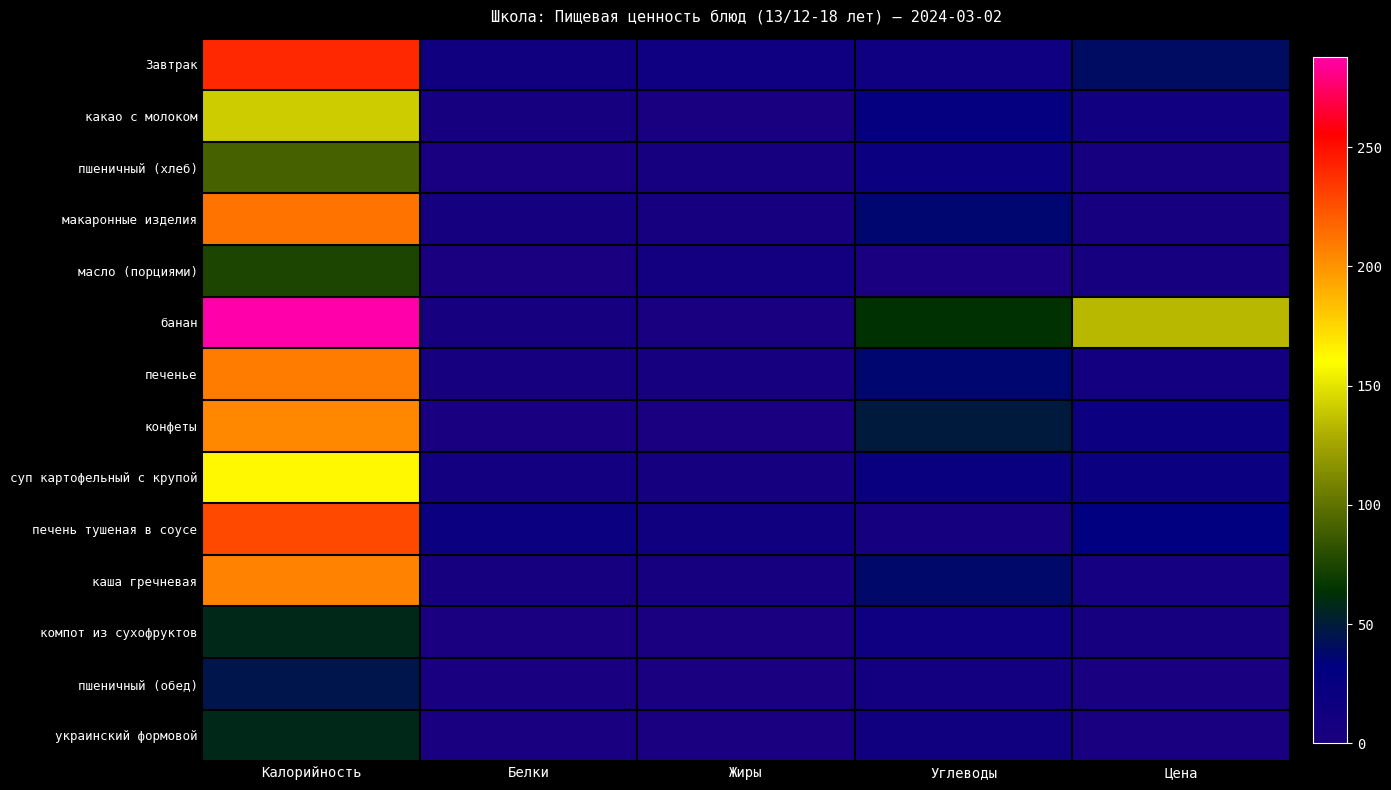

Which label corresponds to the largest value in the chart?

Калорийность